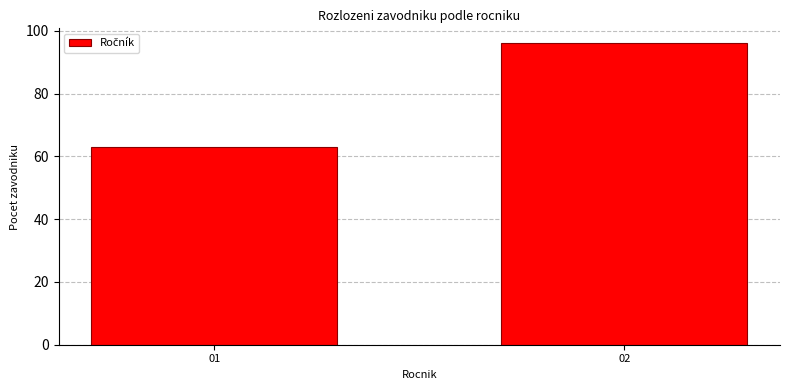

Reading left to right, what are all the values shown in this chart?

01=63	02=96